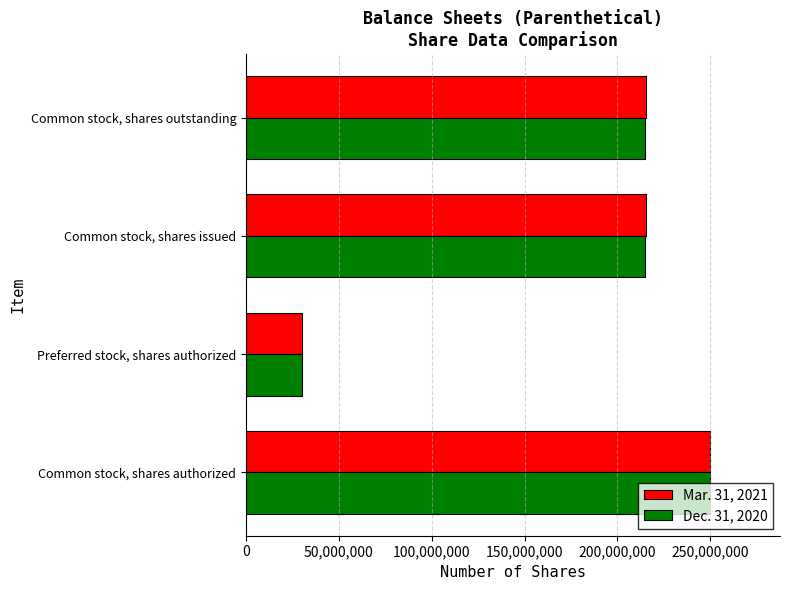

What is the smallest value displayed?

30000000